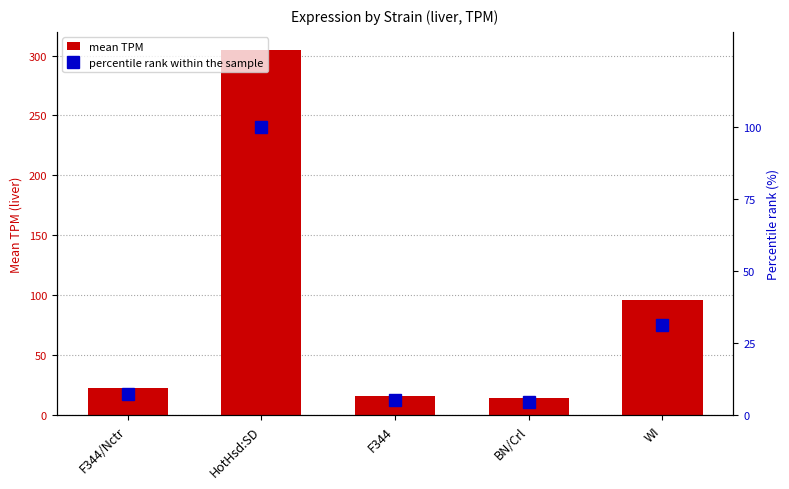

True or false: mean TPM has a value of 38.4 at WI.

False